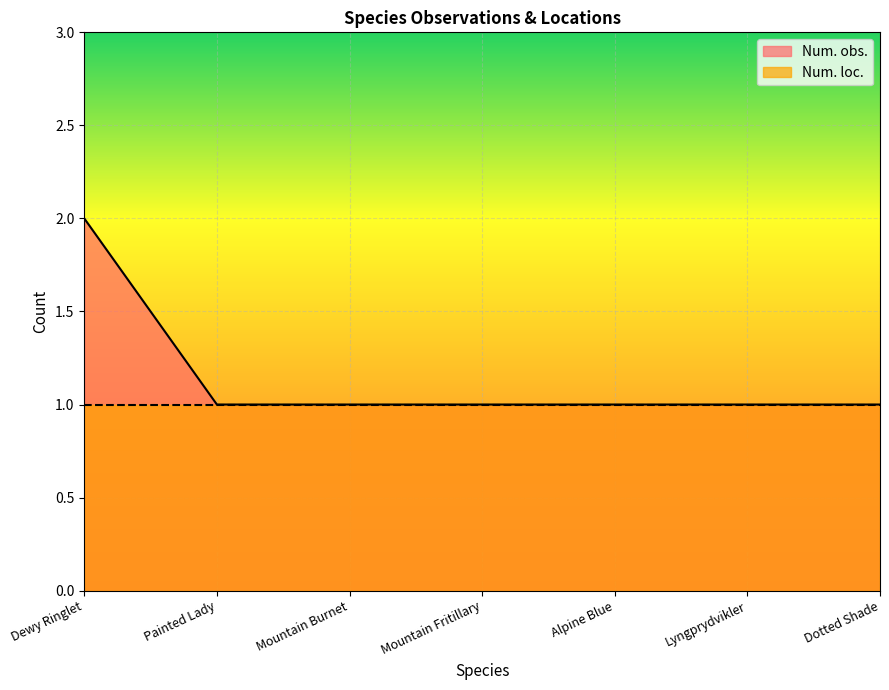

What is the approximate value at Dewy Ringlet?

2